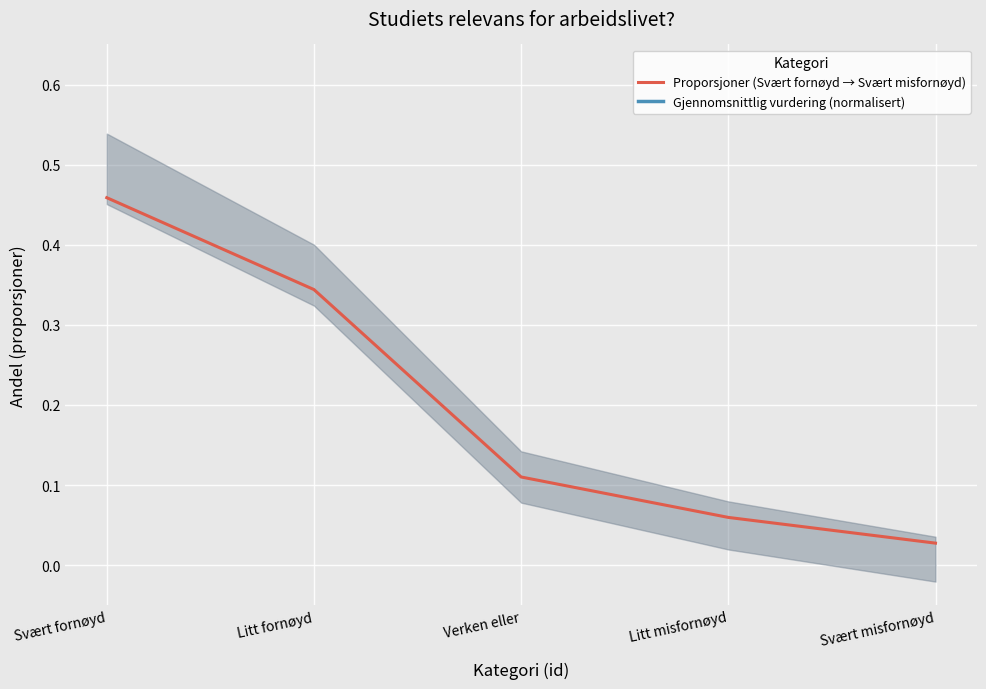

What is the label of the 3rd point from the left?

Verken eller